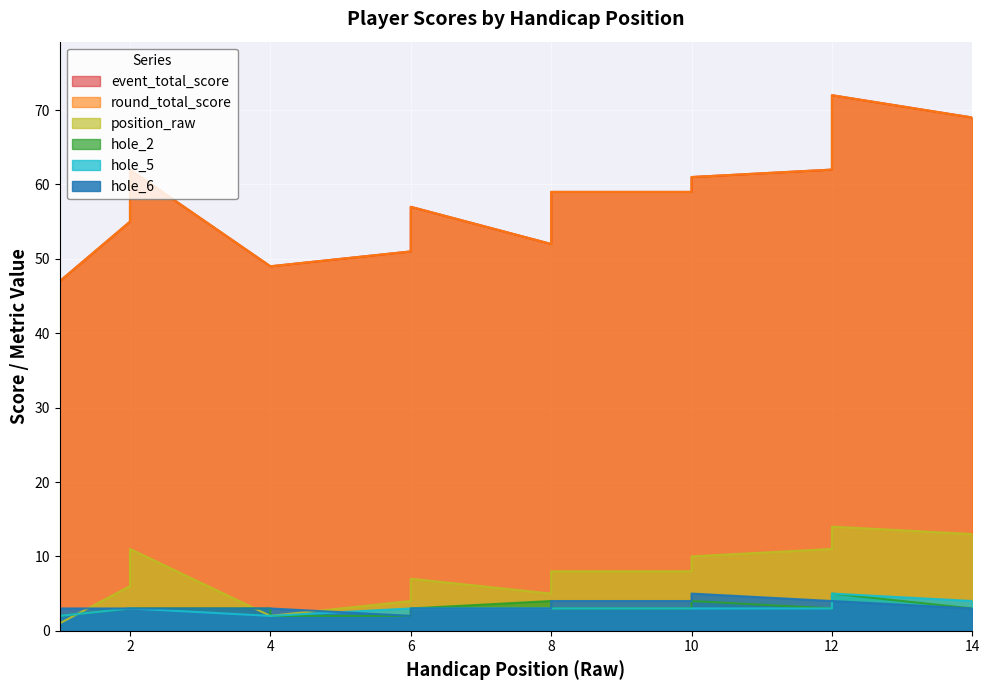

List the labels in order of hole_5 value, smallest first.

1, 4, 4, 2, 2, 6, 6, 8, 8, 10, 10, 12, 14, 12